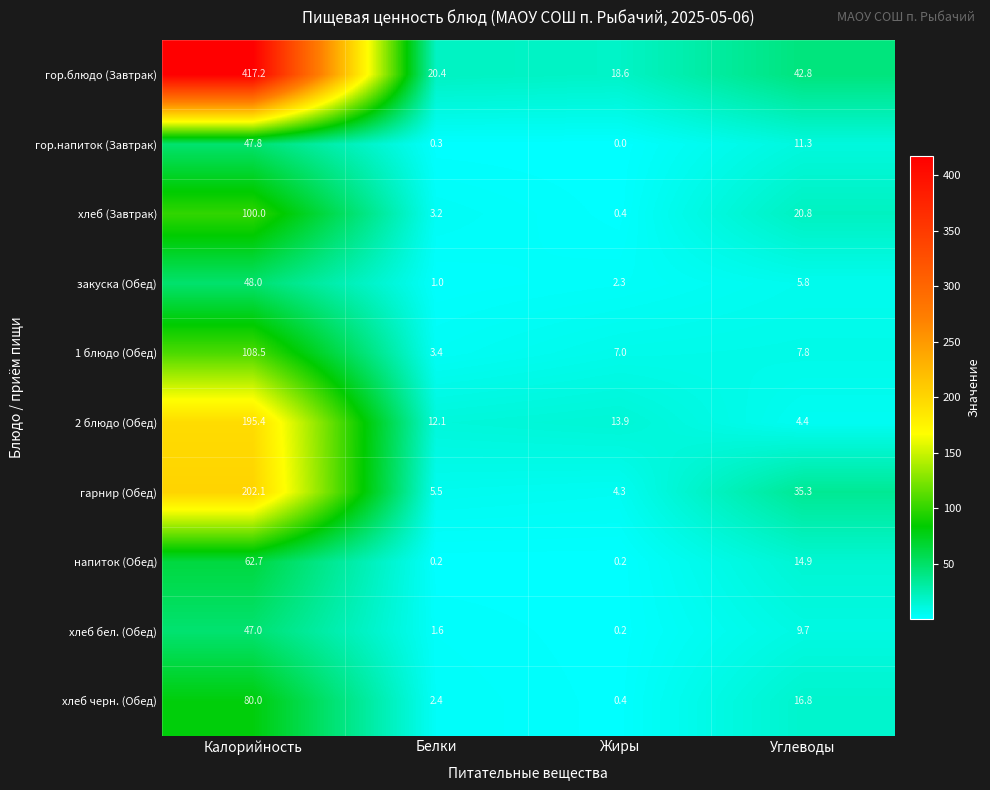

What is the difference between the maximum and minimum values in the хлеб бел. (Обед) series?

46.8